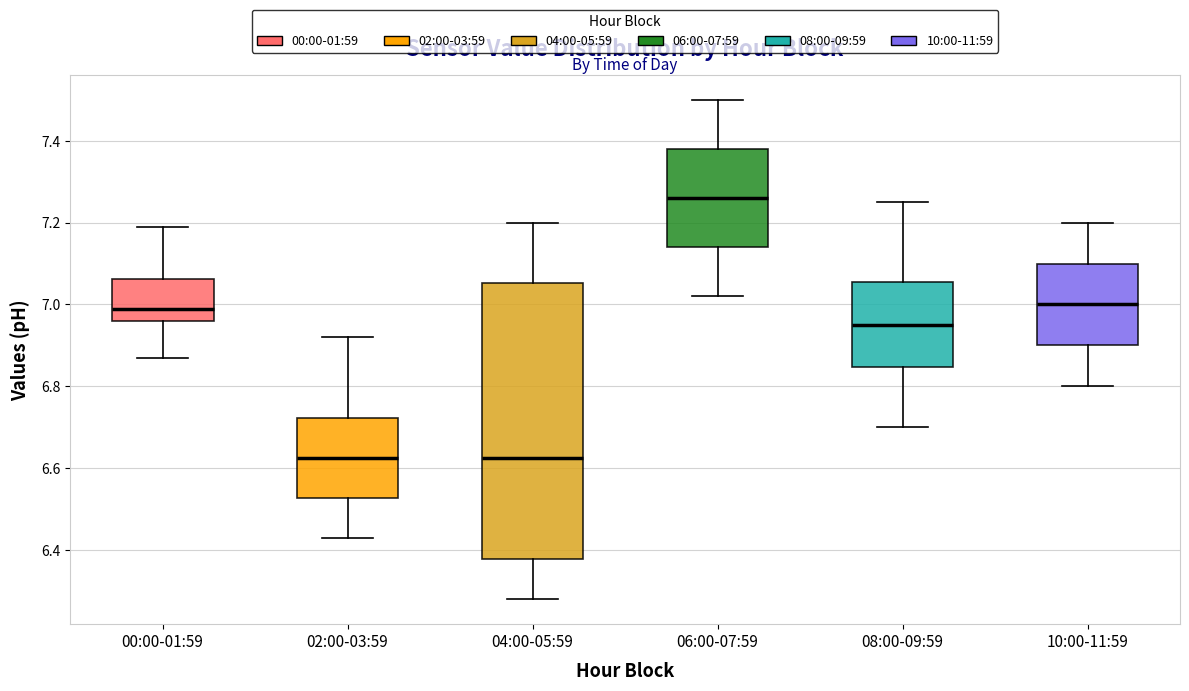

Reading left to right, transcribe this box plot: for each box, give where its median line is, the range the box spans, and where its two whiskers end, as read against the y-axis. The values are not printed on the chart, so give them approximately, as read against the axis.

00:00-01:59: median 7.00, box 6.96 to 7.06, whiskers 6.88 to 7.20
02:00-03:59: median 6.62, box 6.52 to 6.72, whiskers 6.44 to 6.92
04:00-05:59: median 6.62, box 6.38 to 7.06, whiskers 6.28 to 7.20
06:00-07:59: median 7.26, box 7.14 to 7.38, whiskers 7.02 to 7.50
08:00-09:59: median 6.96, box 6.84 to 7.06, whiskers 6.70 to 7.26
10:00-11:59: median 7.00, box 6.90 to 7.10, whiskers 6.80 to 7.20